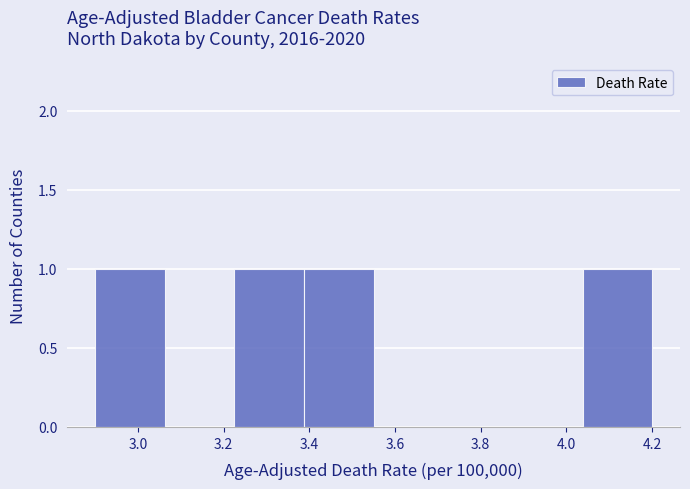

What is the height of the bar covering 3.22 to 3.38 on the x-axis? Neither the bar edges nor the heights are printed on the chart, so give them approximately, as read against the axes.

1